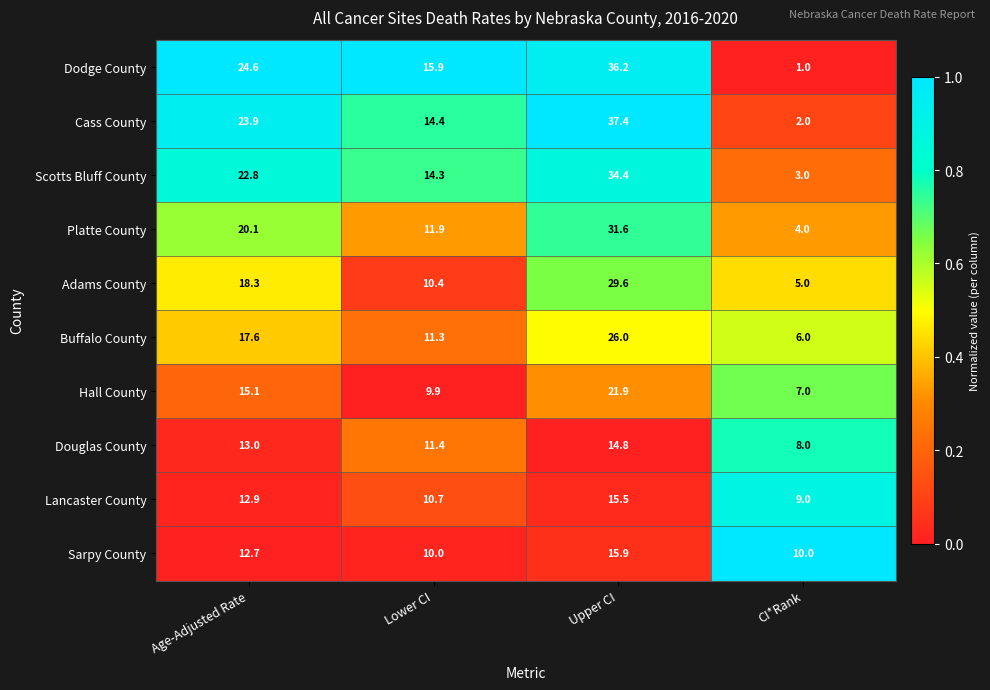

How many Sarpy County values are between 10 and 15?

3